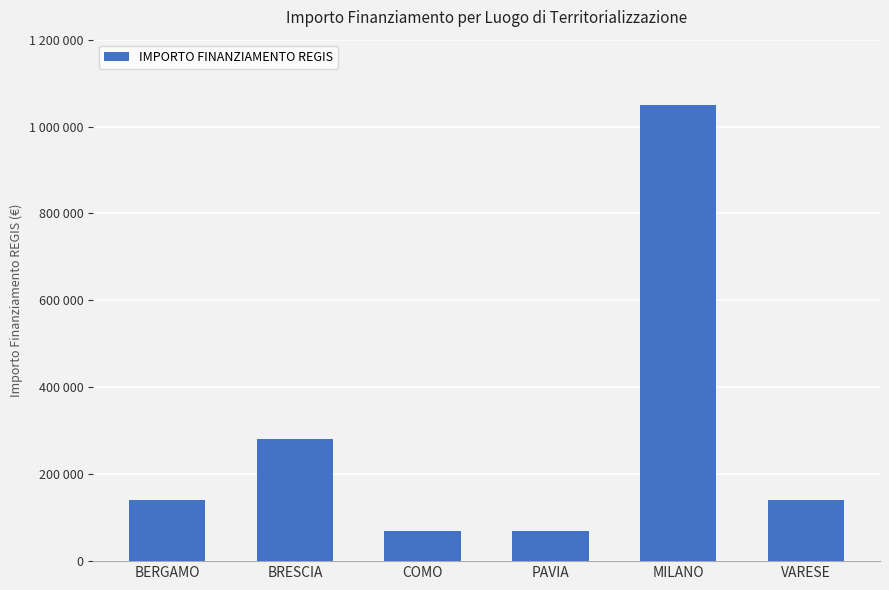

What position from the right is MILANO?

2